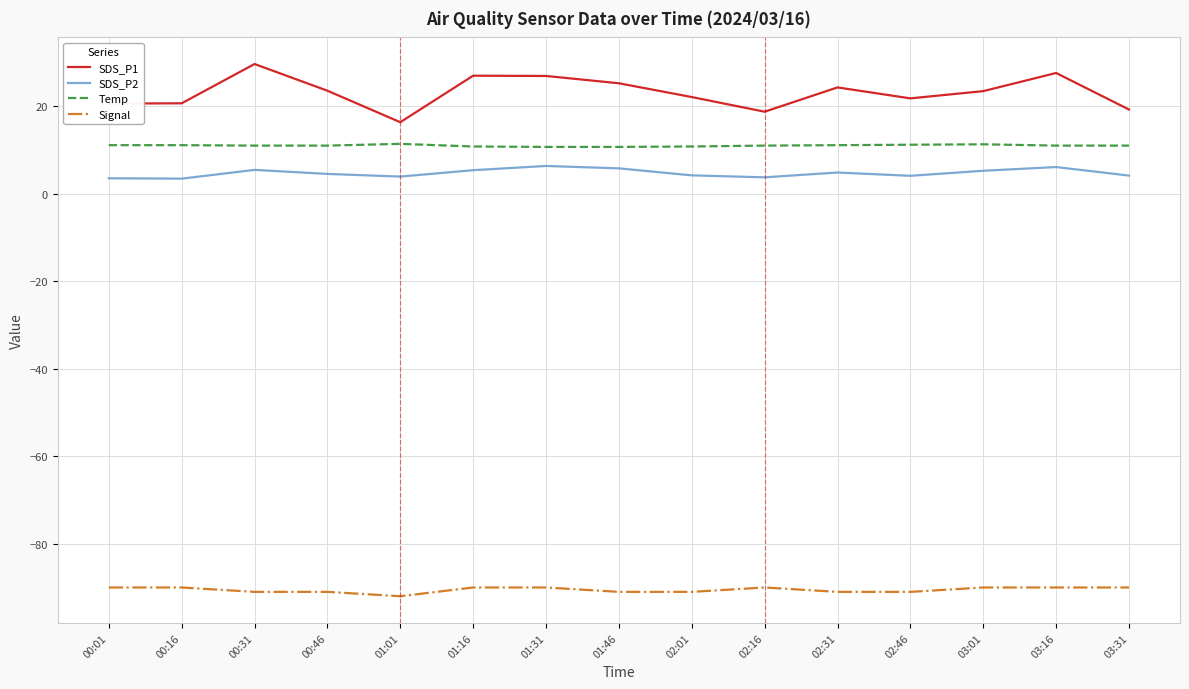

What is the lowest value of the SDS_P1 series?

16.4